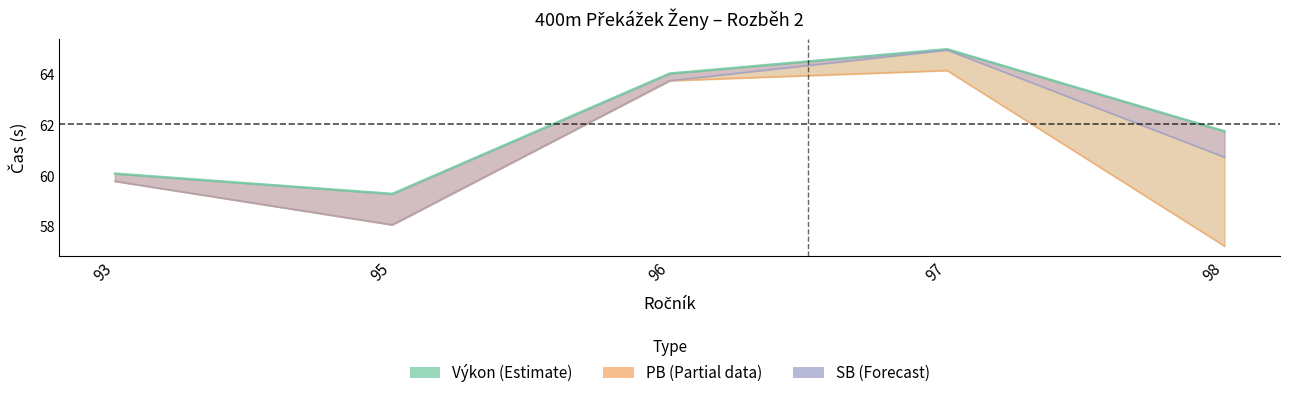

How many data points in PB are less than 59?

2